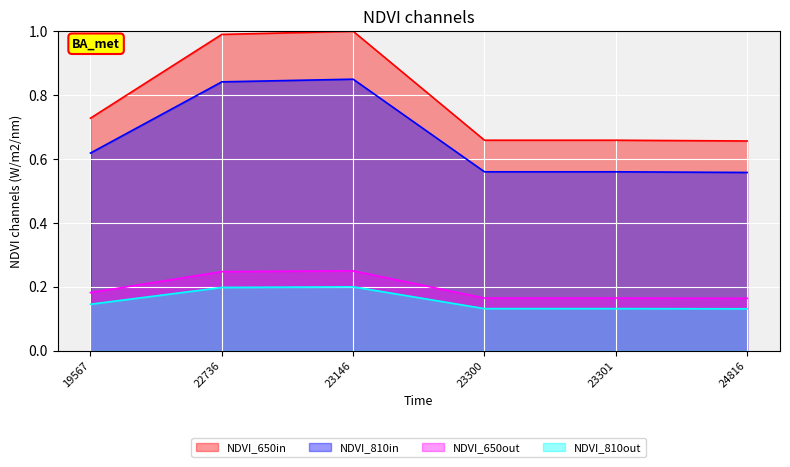

Is it true that the value at 23146 is 1.3?

False